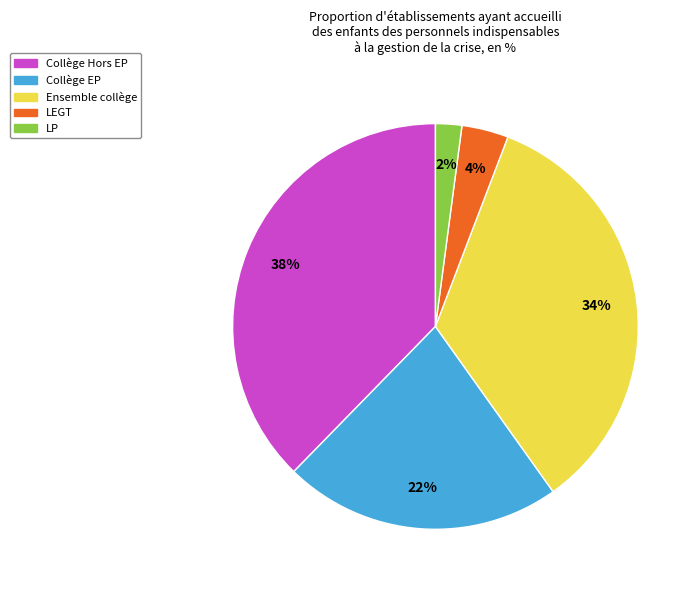

Rank the categories by value from highest to lowest.

Collège Hors EP, Ensemble collège, Collège EP, LEGT, LP